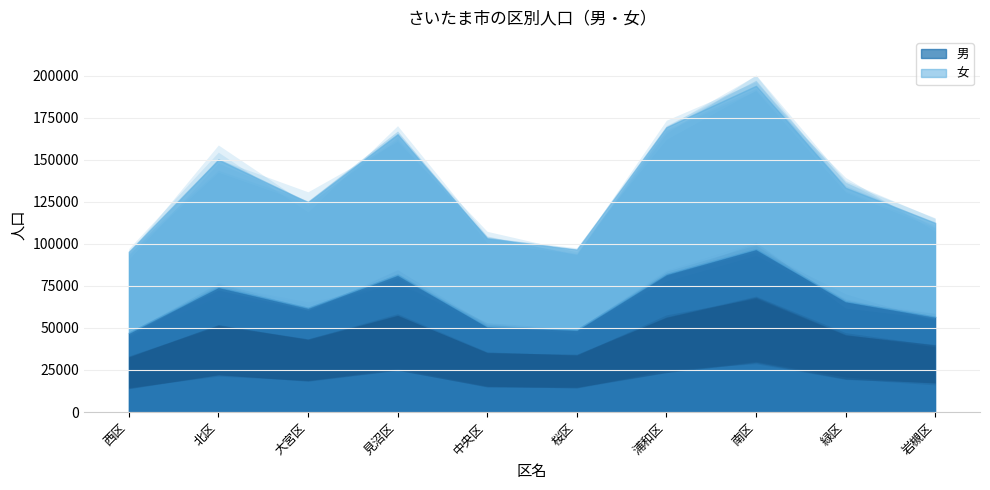

Where is the first local maximum for 女?

北区